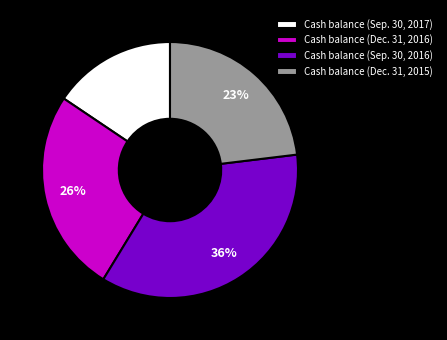

Combined, do Cash balance (Dec. 31, 2016) and Cash balance (Sep. 30, 2016) account for over 50%?

Yes